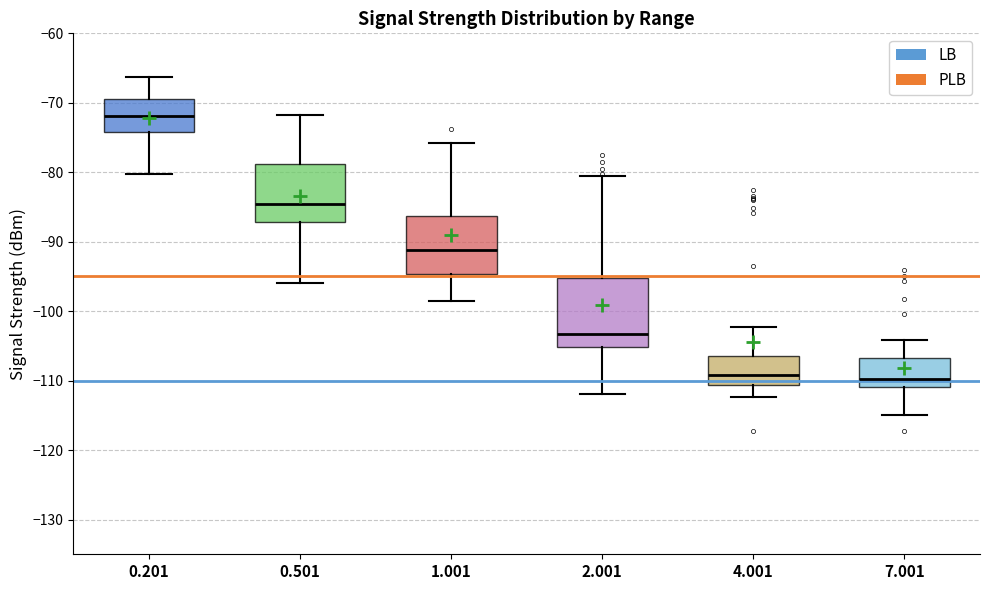

Where does the lower whisker of the box at x = 7.001 end on the y-axis? The values are not printed on the chart, so give them approximately, as read against the axis.

-115